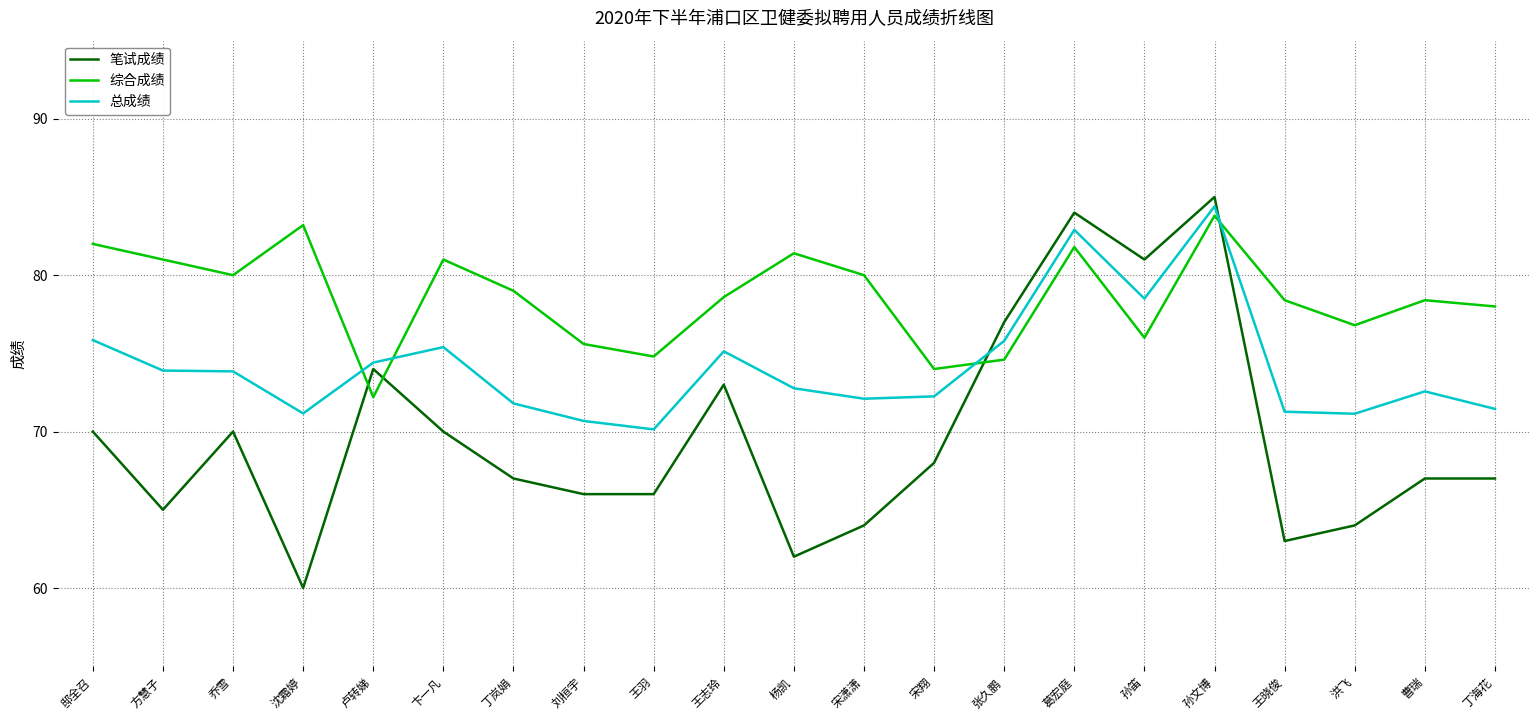

What position from the right is 方慧子?

20